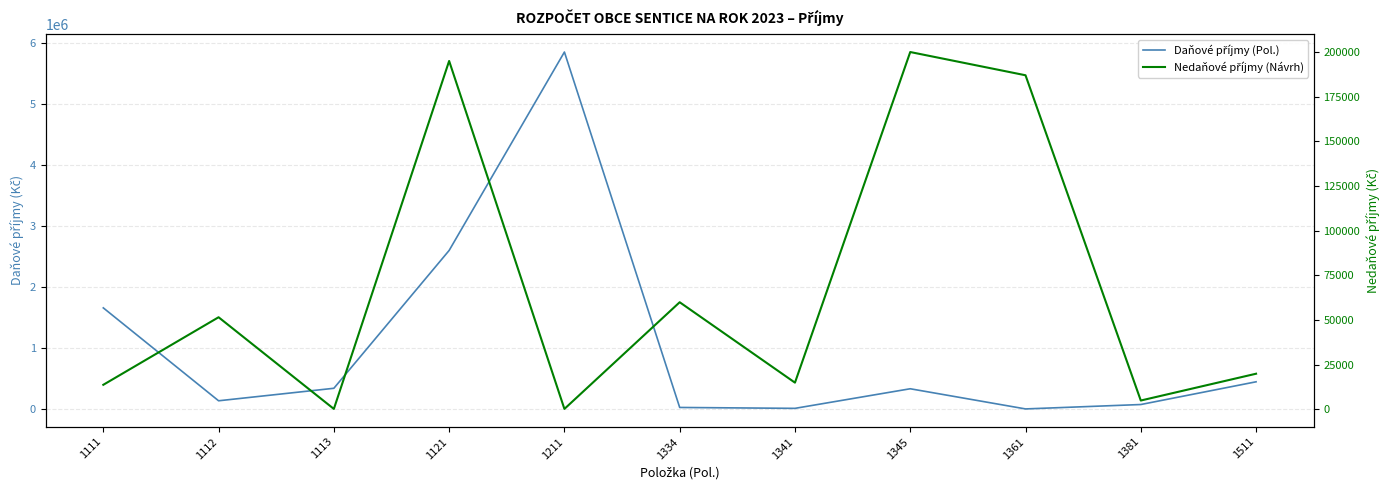

What is the difference between the highest and lowest values at 1381?

73000